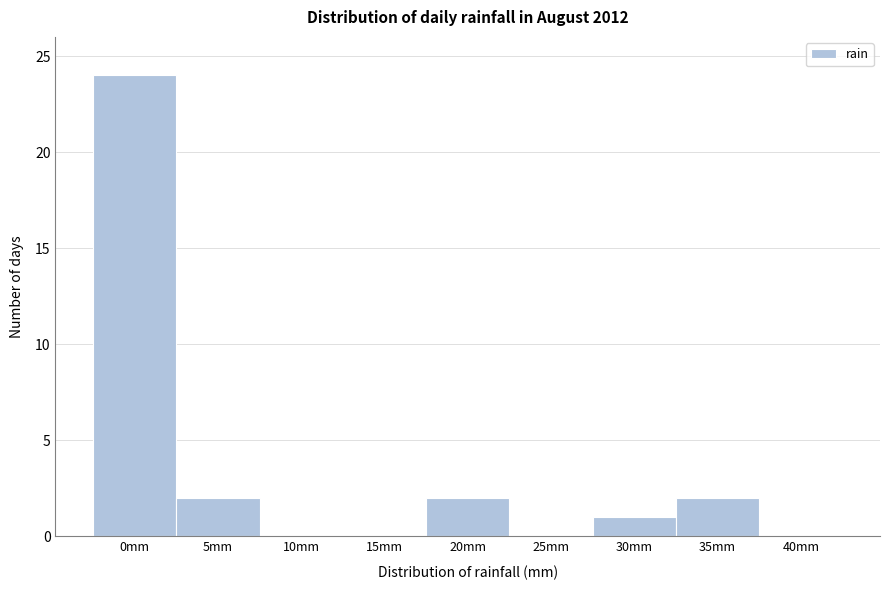

Reading left to right, list all the values displayed in this chart.

0mm=24	5mm=2	10mm=0	15mm=0	20mm=2	25mm=0	30mm=1	35mm=2	40mm=0